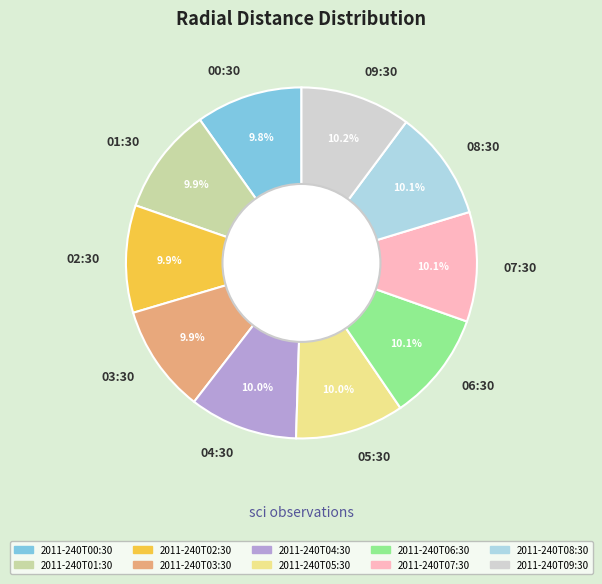

Is the sum of 2011-240T07:30 and 2011-240T01:30 greater than half?

No